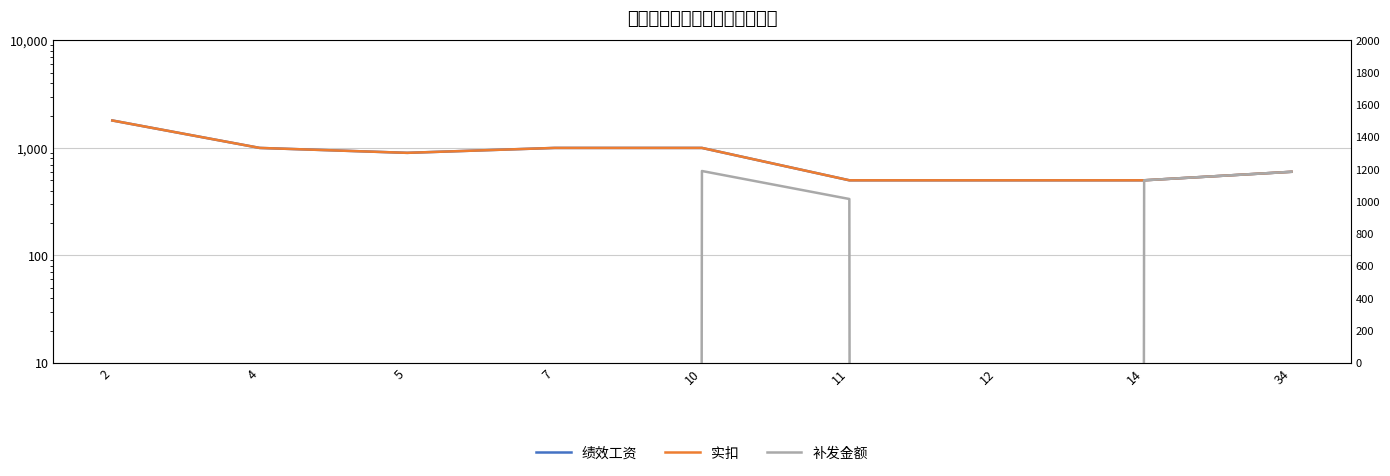

At which category is the sum across all series the highest?

2